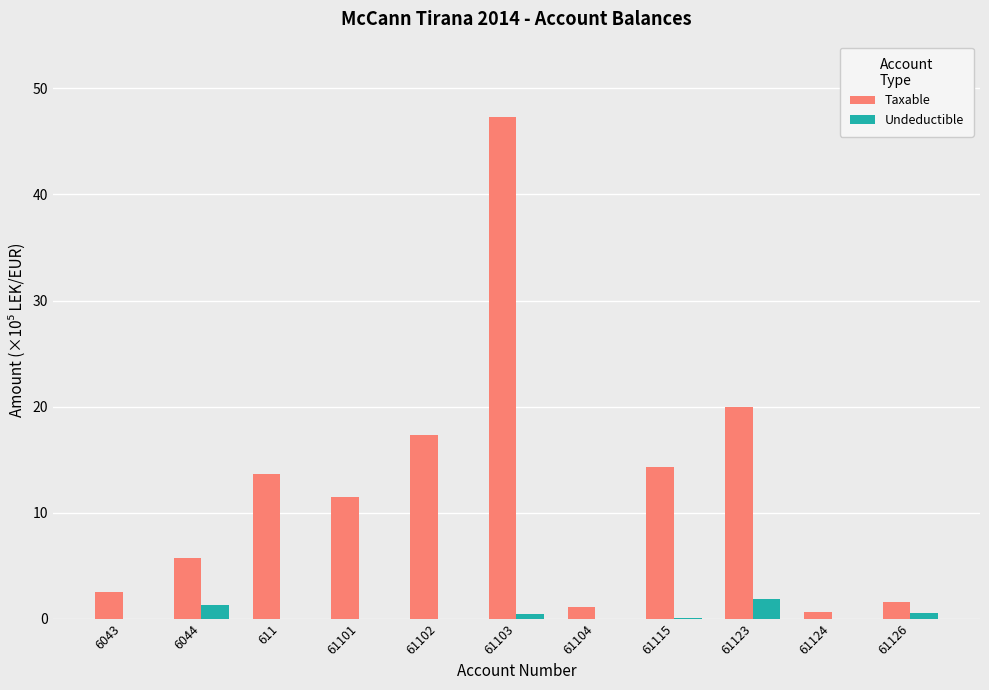

At which label is Taxable closest to 23?

61123